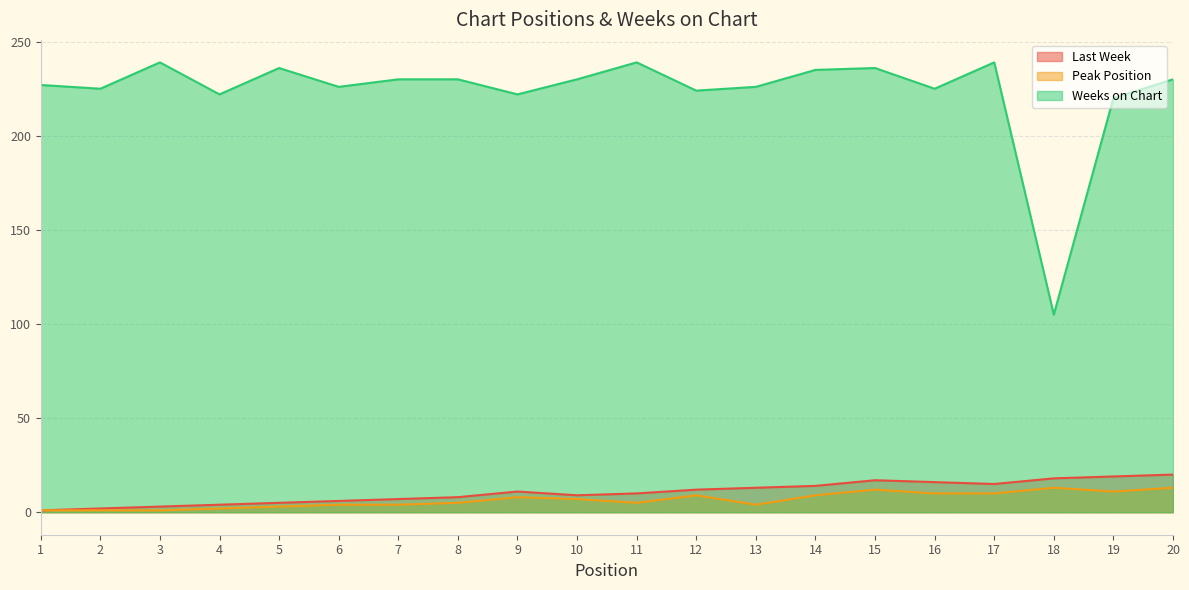

What is the difference between the highest and lowest values at 10?

223